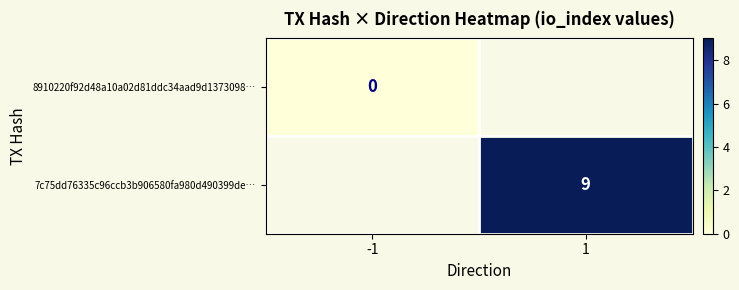

Is the value of 7c75dd76335c96ccb3b906580fa980d490399de… at 1 greater than the value of 8910220f92d48a10a02d81ddc34aad9d1373098… at -1?

Yes